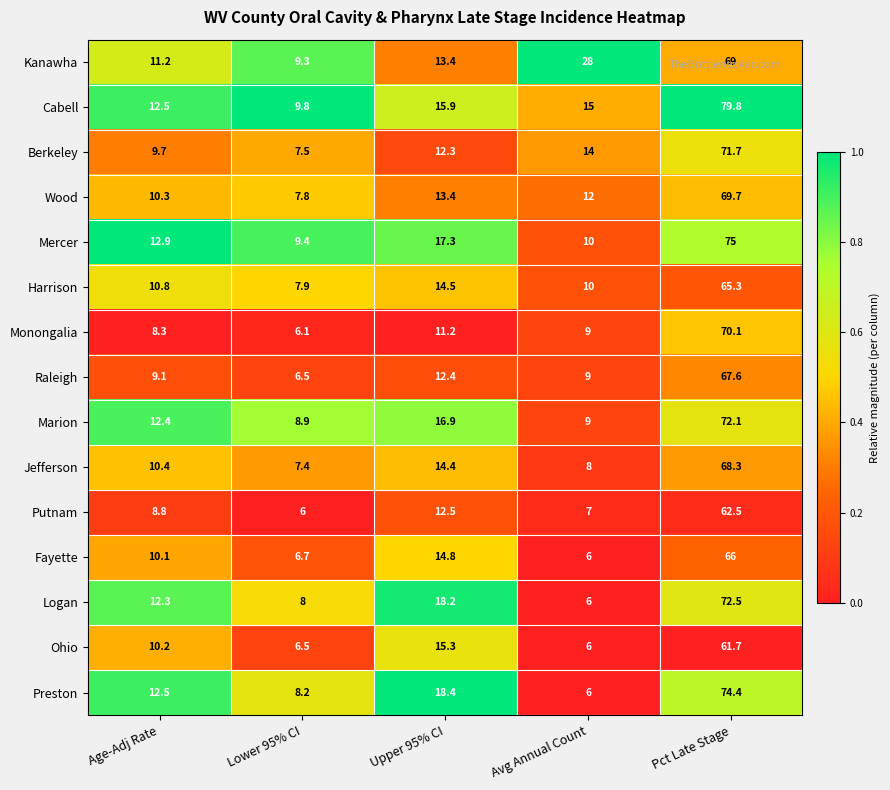

The Logan series shows 8.2 at Upper 95% CI. True or false?

False